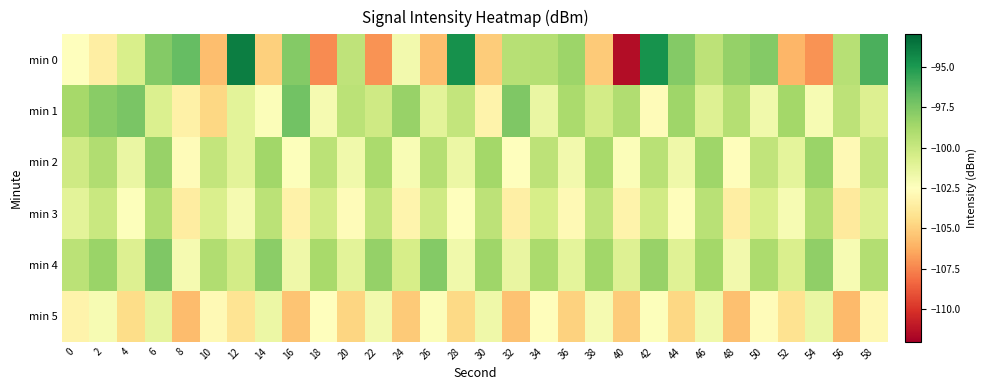

Reading left to right, list all the values displayed in this chart.

min 0: 0=-102.5	2=-103.5	4=-100.6	6=-97.7	8=-96.8	10=-105.7	12=-93.9	14=-105.0	16=-97.7	18=-107.3	20=-99.6	22=-107.1	24=-101.9	26=-105.6	28=-94.7	30=-105.2	32=-99.3	34=-99.3	36=-98.4	38=-105.2	40=-111.4	42=-94.7	44=-97.7	46=-99.6	48=-98.2	50=-97.7	52=-105.9	54=-107.1	56=-99.4	58=-96.1
min 1: 0=-98.8	2=-97.9	4=-97.4	6=-100.7	8=-103.4	10=-104.7	12=-101.1	14=-102.3	16=-97.2	18=-102.0	20=-99.5	22=-100.2	24=-98.3	26=-101.1	28=-99.8	30=-103.2	32=-97.6	34=-101.5	36=-98.9	38=-100.4	40=-99.1	42=-102.7	44=-98.5	46=-100.9	48=-99.3	50=-101.8	52=-98.7	54=-102.1	56=-99.6	58=-100.8
min 2: 0=-100.2	2=-99.1	4=-101.5	6=-98.3	8=-102.7	10=-99.8	12=-101.1	14=-98.6	16=-102.4	18=-99.5	20=-101.8	22=-98.9	24=-102.2	26=-99.3	28=-101.6	30=-98.7	32=-102.5	34=-99.6	36=-101.9	38=-98.8	40=-102.3	42=-99.4	44=-101.7	46=-98.5	48=-102.6	50=-99.7	52=-101.2	54=-98.4	56=-102.8	58=-99.9
min 3: 0=-101.1	2=-100.0	4=-102.4	6=-99.2	8=-103.6	10=-100.7	12=-102.0	14=-99.5	16=-103.3	18=-100.4	20=-102.7	22=-99.8	24=-103.1	26=-100.2	28=-102.5	30=-99.6	32=-103.4	34=-100.5	36=-102.8	38=-99.7	40=-103.2	42=-100.3	44=-102.6	46=-99.4	48=-103.5	50=-100.6	52=-102.1	54=-99.3	56=-103.7	58=-100.8
min 4: 0=-99.5	2=-98.4	4=-100.8	6=-97.6	8=-102.0	10=-99.1	12=-100.4	14=-97.9	16=-101.7	18=-98.8	20=-101.1	22=-98.2	24=-100.5	26=-97.7	28=-101.8	30=-98.5	32=-101.4	34=-98.9	36=-101.2	38=-98.6	40=-100.9	42=-98.3	44=-101.0	46=-98.7	48=-101.9	50=-99.0	52=-100.7	54=-98.1	56=-102.1	58=-99.2
min 5: 0=-103.2	2=-102.1	4=-104.5	6=-101.3	8=-105.7	10=-102.8	12=-104.1	14=-101.6	16=-105.4	18=-102.5	20=-104.8	22=-101.9	24=-105.2	26=-102.3	28=-104.6	30=-101.7	32=-105.5	34=-102.6	36=-104.9	38=-102.0	40=-105.1	42=-102.4	44=-104.7	46=-101.8	48=-105.6	50=-102.7	52=-104.2	54=-101.5	56=-105.8	58=-102.9